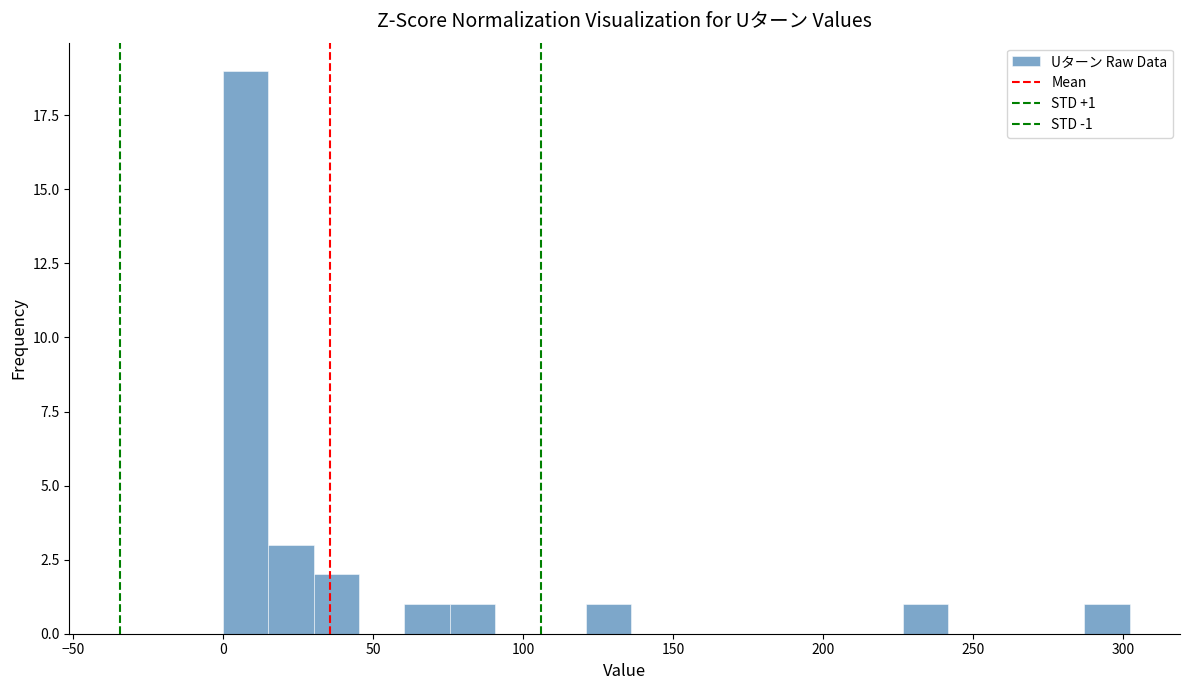

Around what value on the x-axis is the tallest bar? Give the approximate position of its centre, as read against the axis.

10